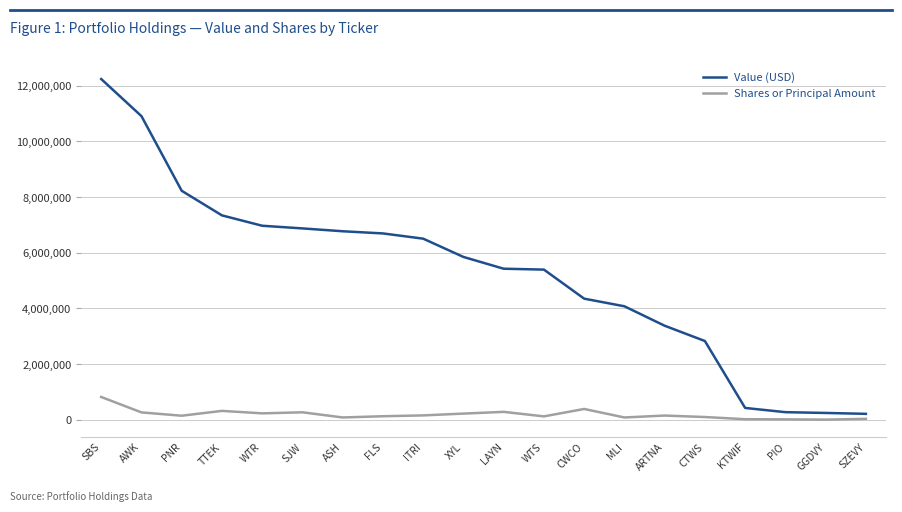

Rank the series by their maximum value, from lowest to highest.

Shares or Principal Amount, Value (USD)